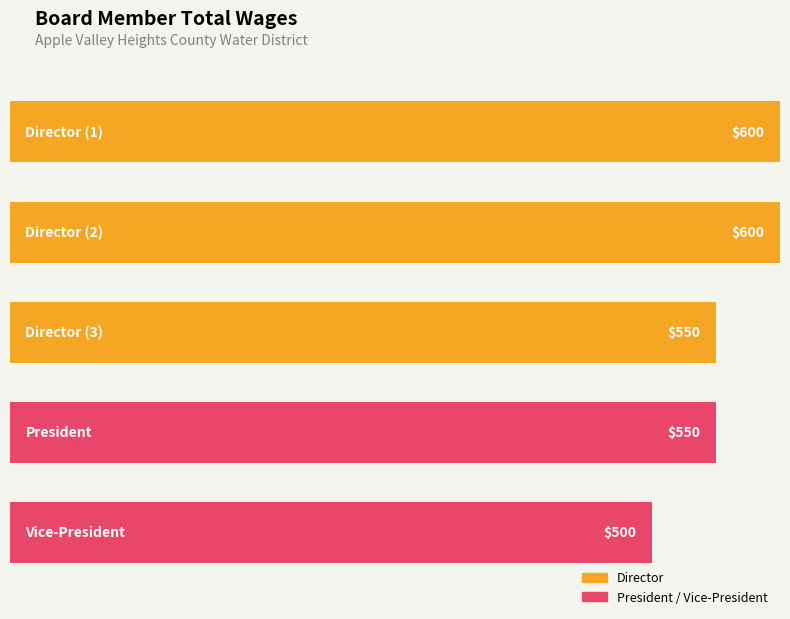

What is the difference between the second highest and second lowest values?

50